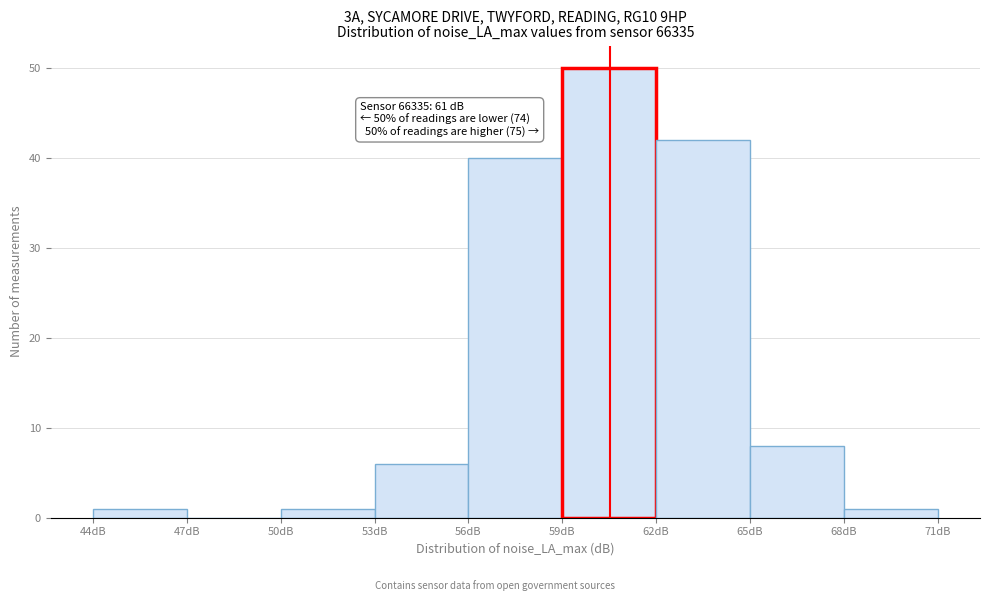

Over which range of the x-axis is the bar tallest?

59 to 62